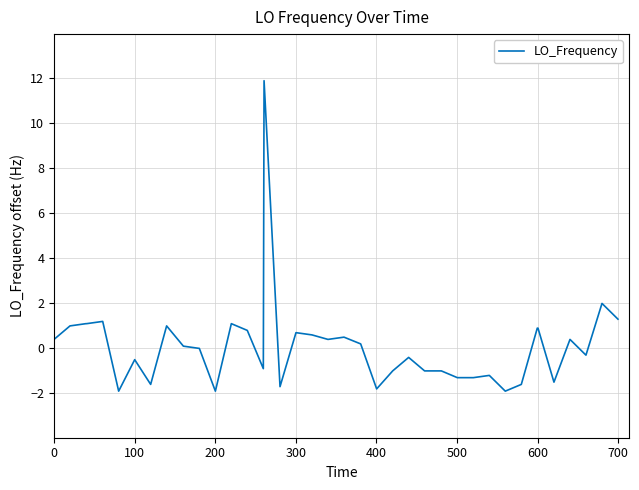

How many series are shown in this chart?

1